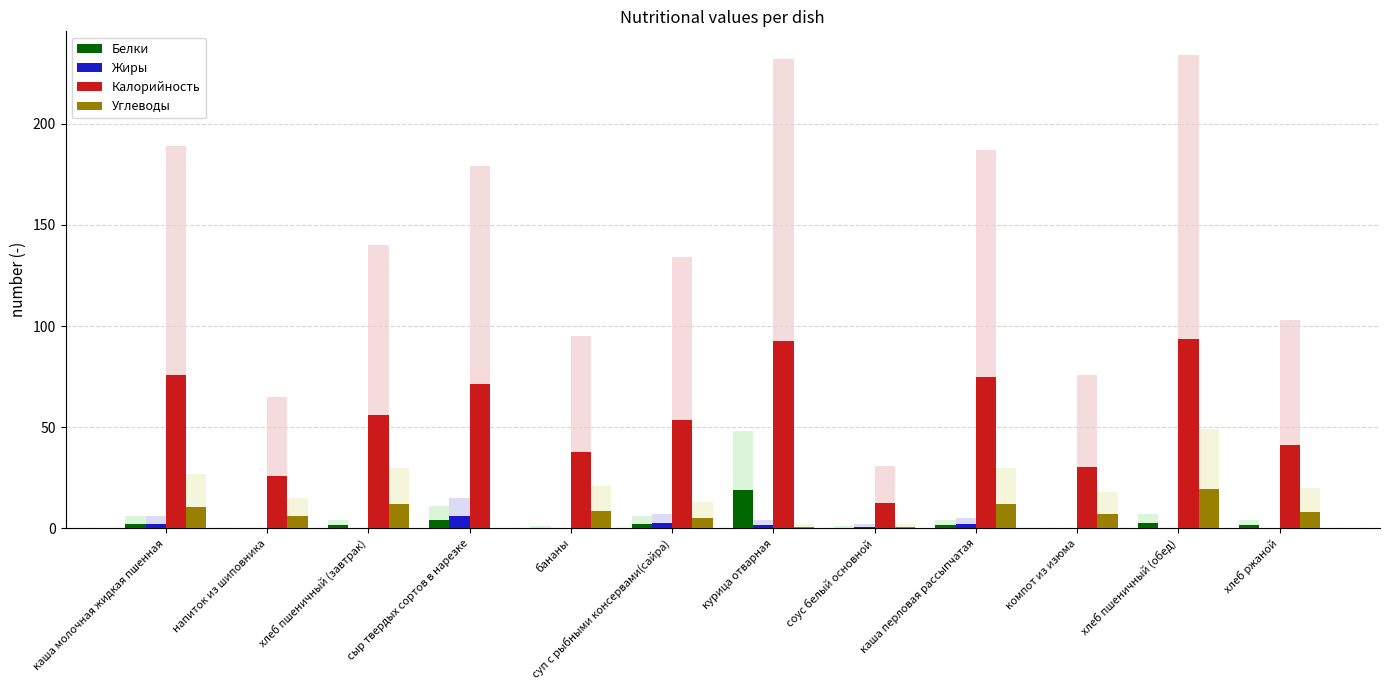

Count the number of categories in the chart.

12